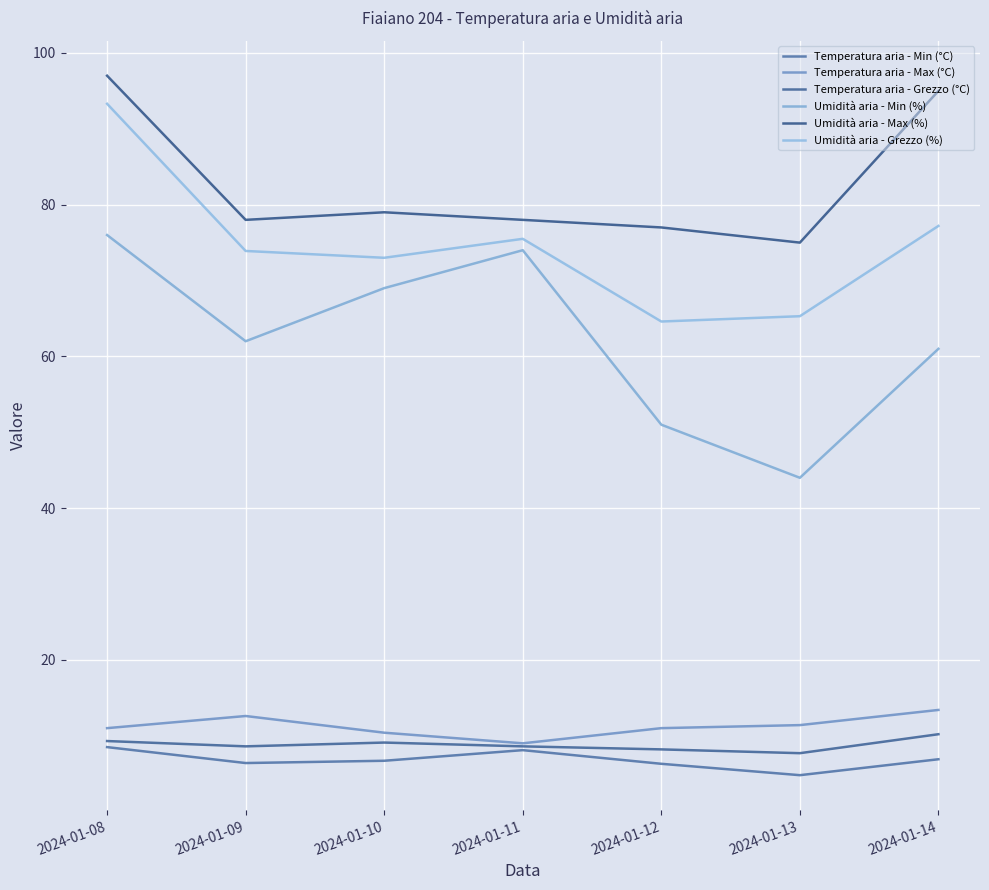

What is the difference between the Umidità aria - Max (%) values at 2024-01-08 and 2024-01-10?

18.0